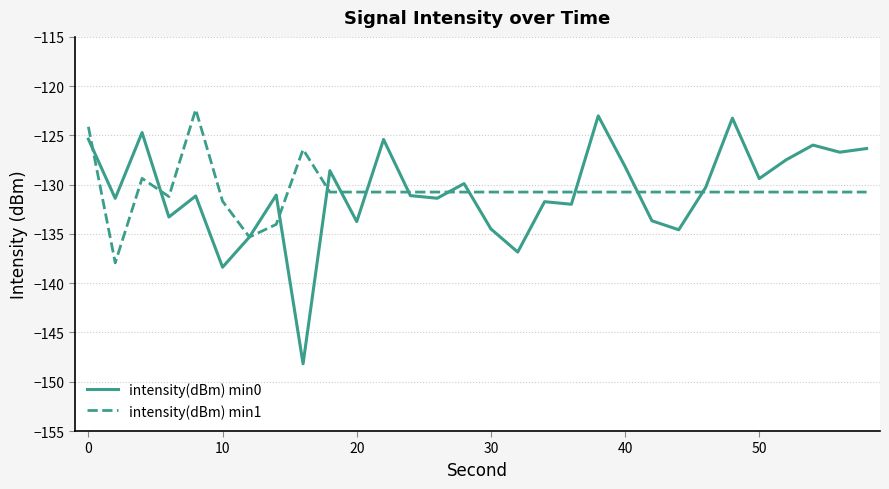

Which series has the largest range (max minus min)?

intensity(dBm) min0